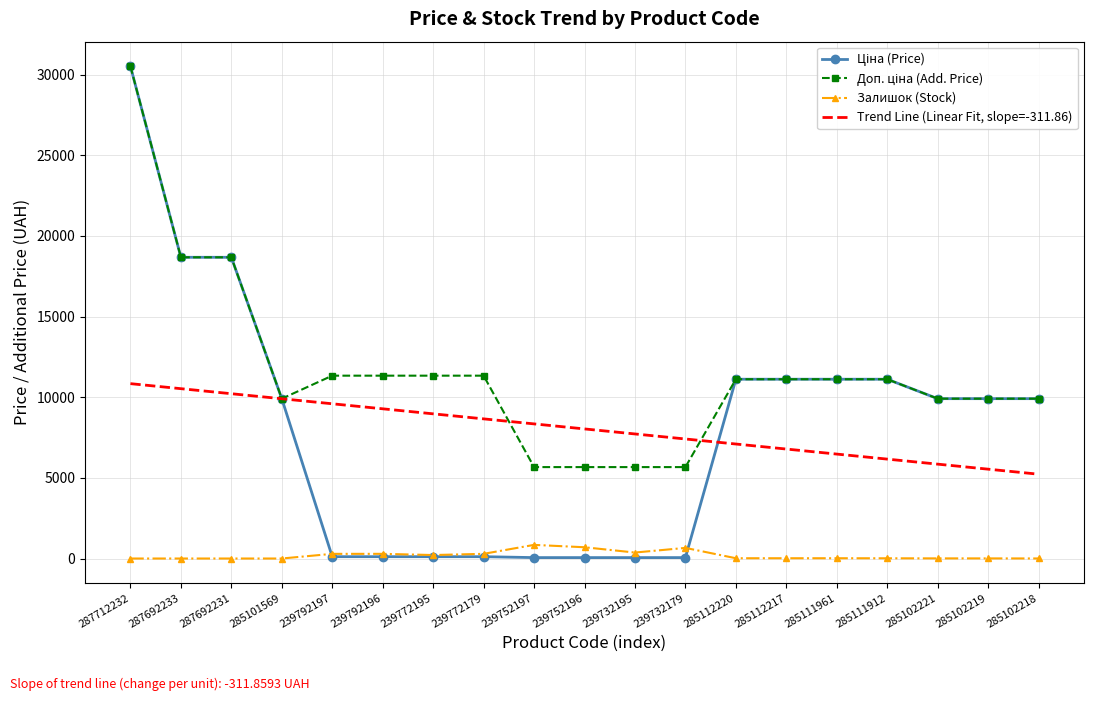

How many values in the Trend Line (Linear Fit, slope=-311.86) series are below 8032?

9